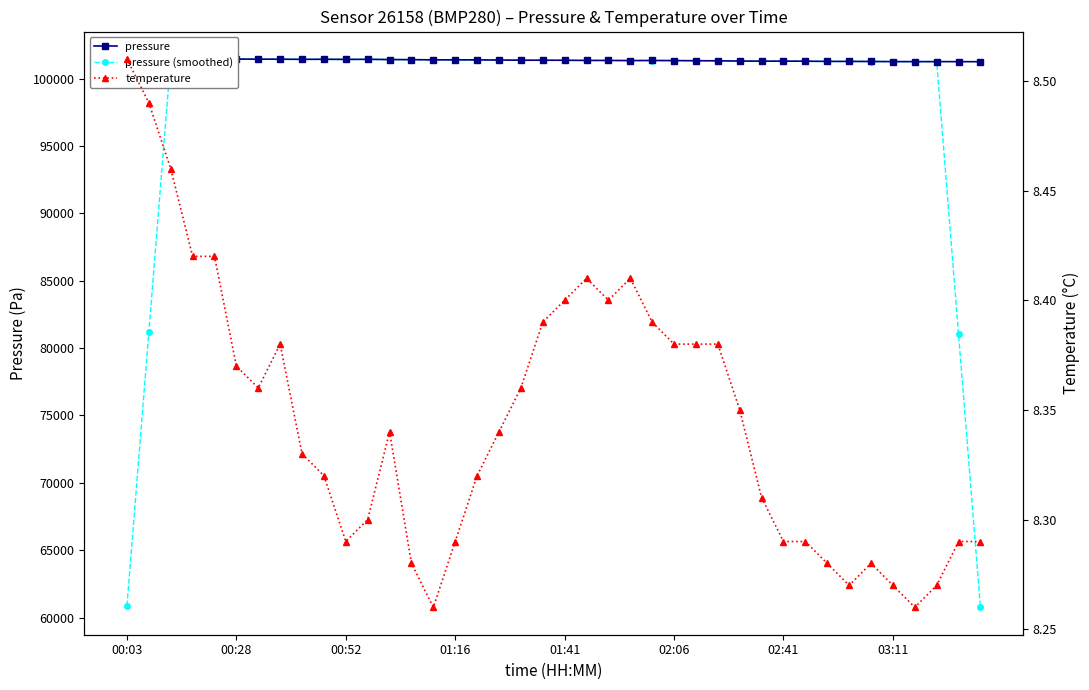

Is the value of pressure (smoothed) at 16 greater than the value of temperature at 20?

Yes